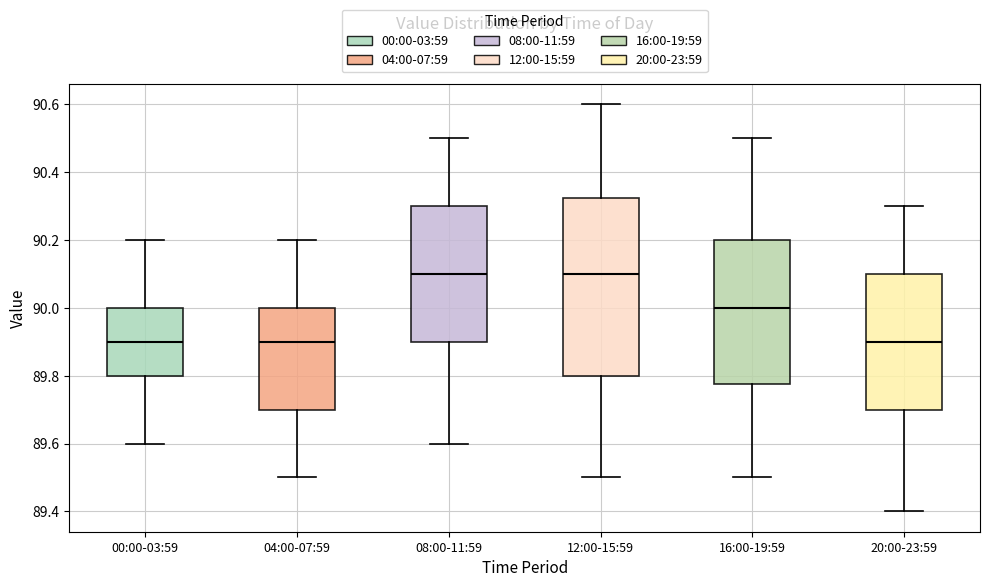

Where does the lower whisker of the box for 04:00-07:59 end on the y-axis? The values are not printed on the chart, so give them approximately, as read against the axis.

89.50